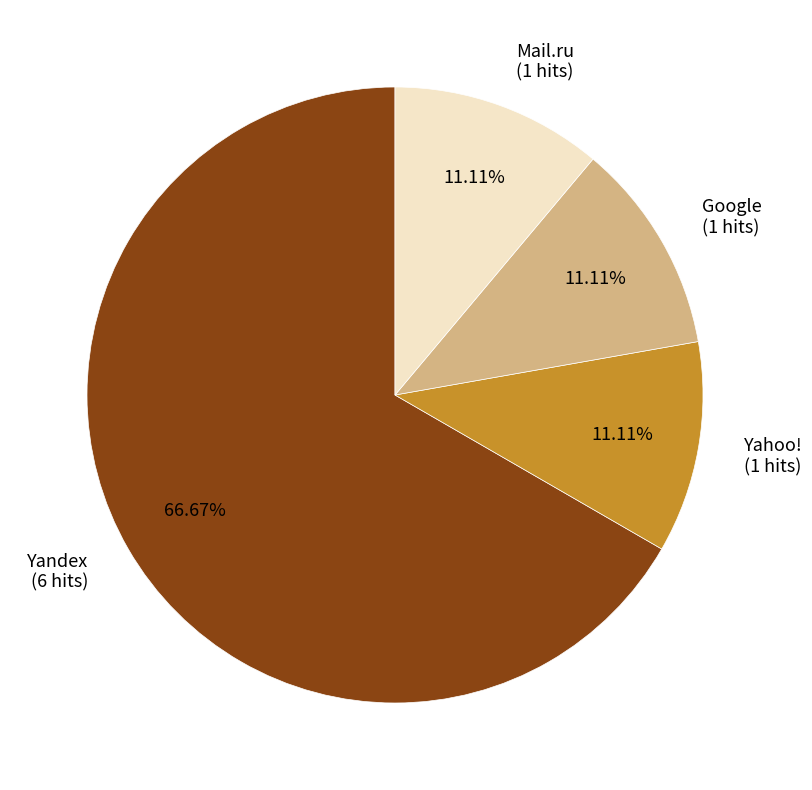

To the nearest percent, what is the combined percentage of Yahoo! and Google?

22%